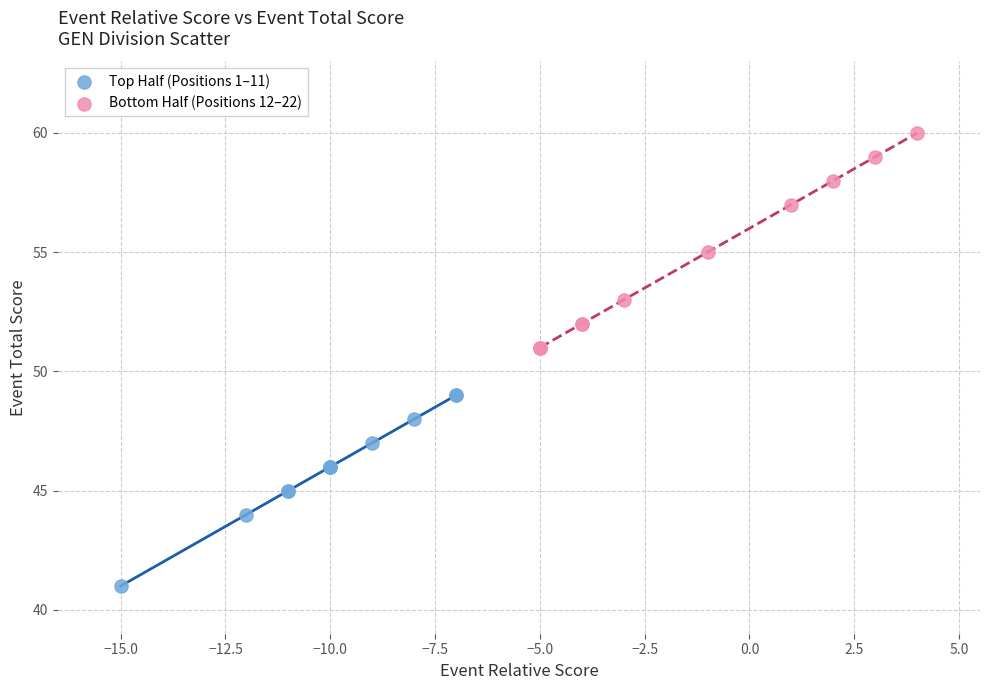

Which series contains the highest Y value?

Bottom Half (Positions 12–22)